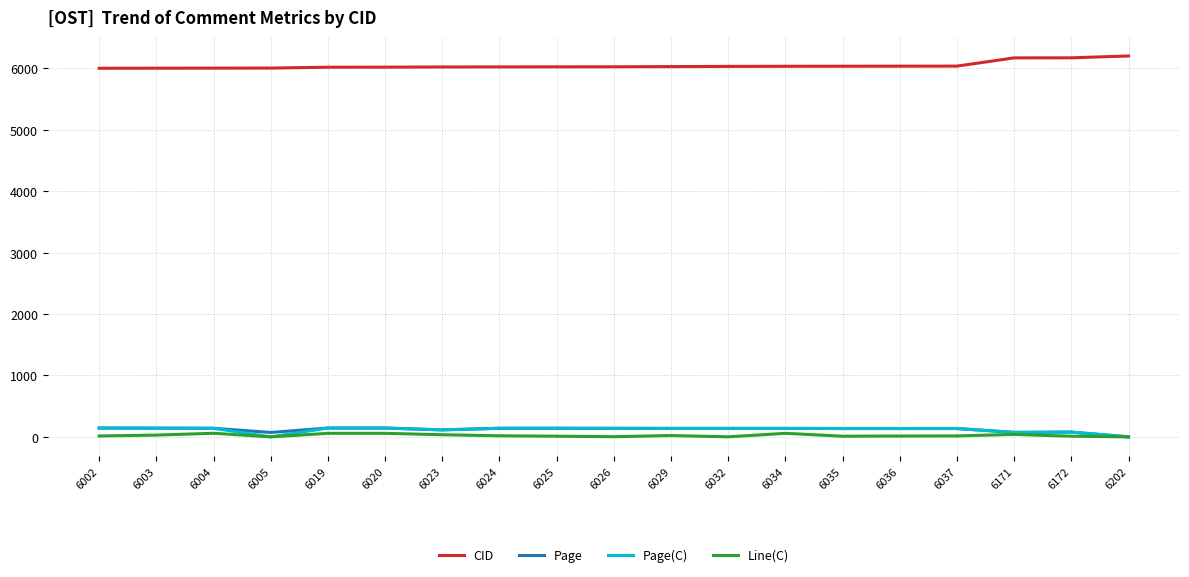

True or false: Line(C) has a value of 11 at 6172.

True